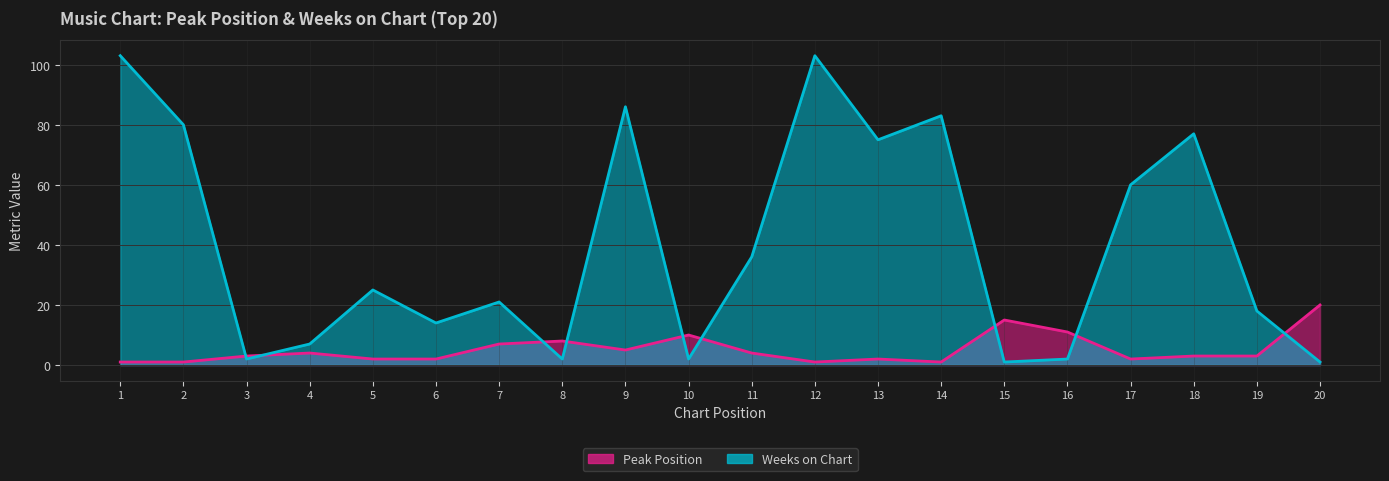

True or false: Peak Position has more than 2 points higher than both neighbors.

True